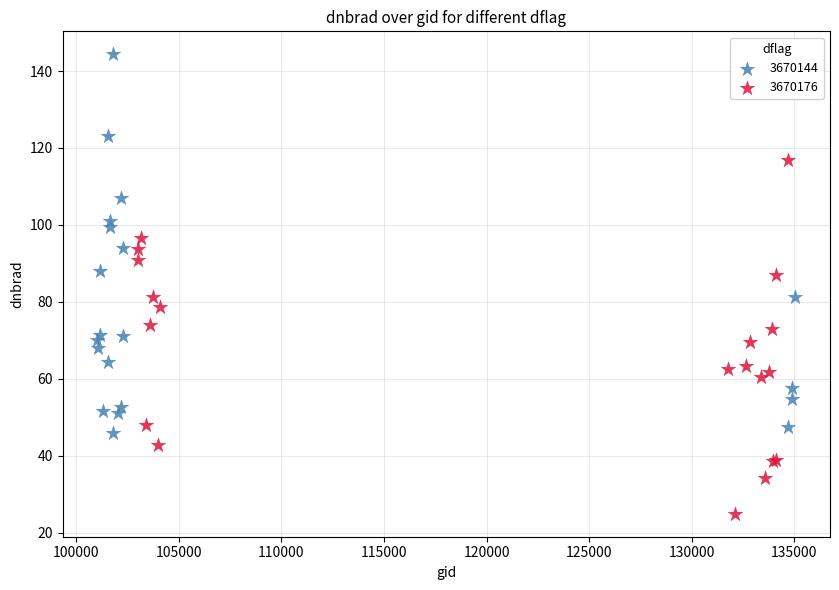

Which series contains the lowest Y value?

3670176